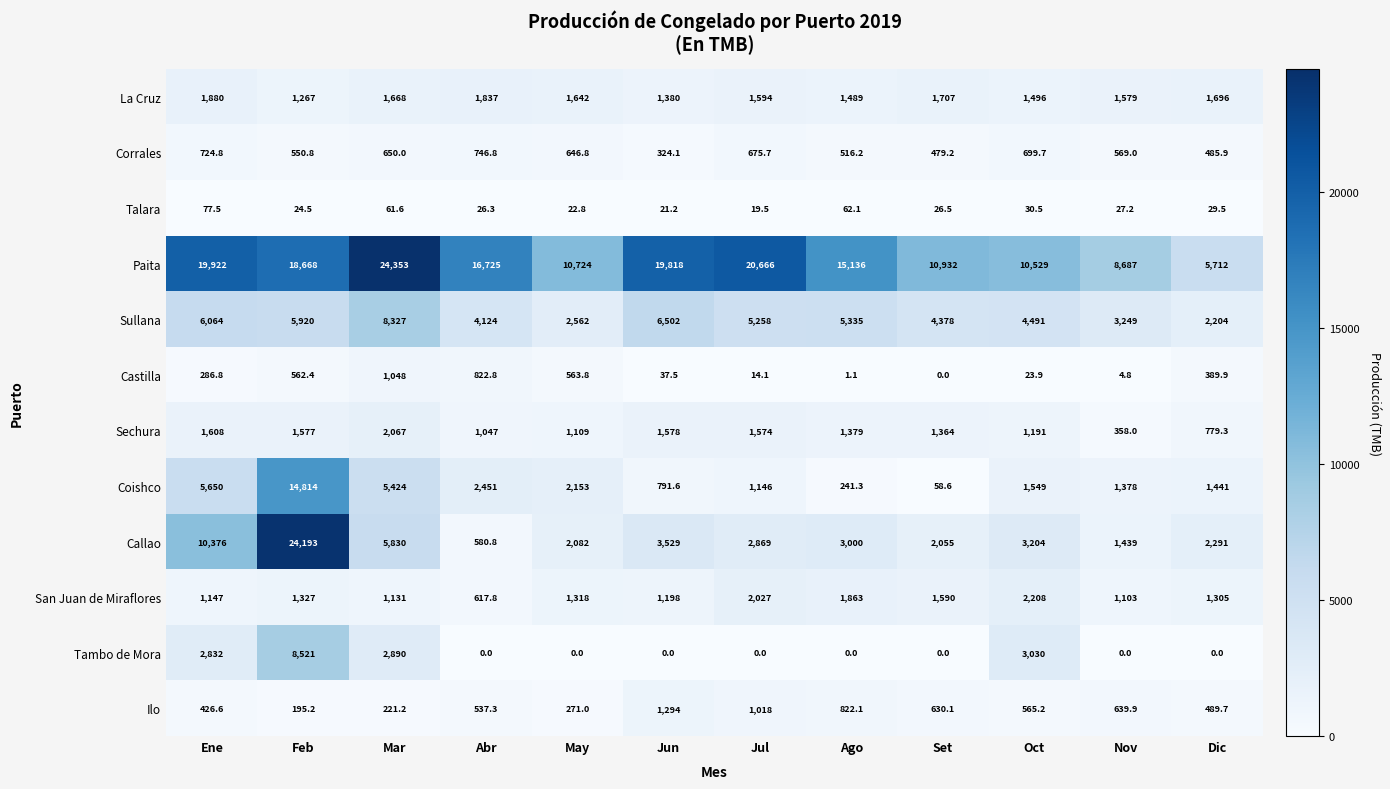

Which series has the largest total across all categories?

Paita